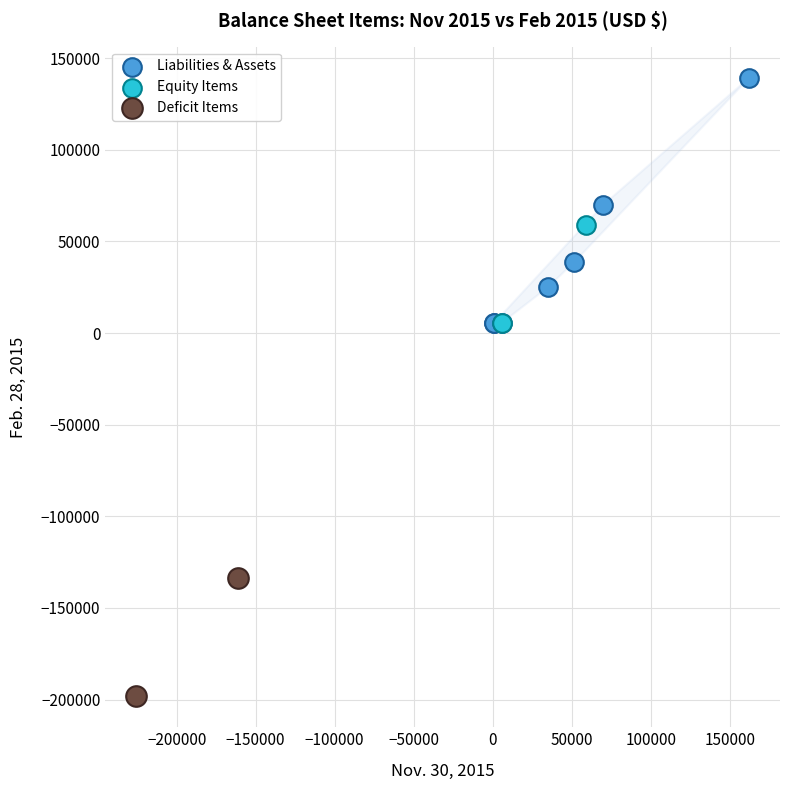

Which series contains the lowest Y value?

Deficit Items